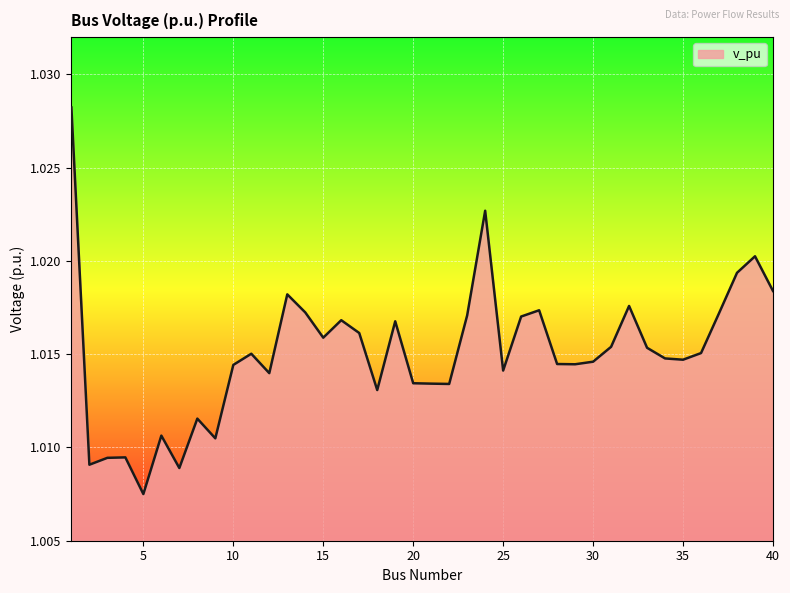

What is the value of the 29th point from the left?

1.0